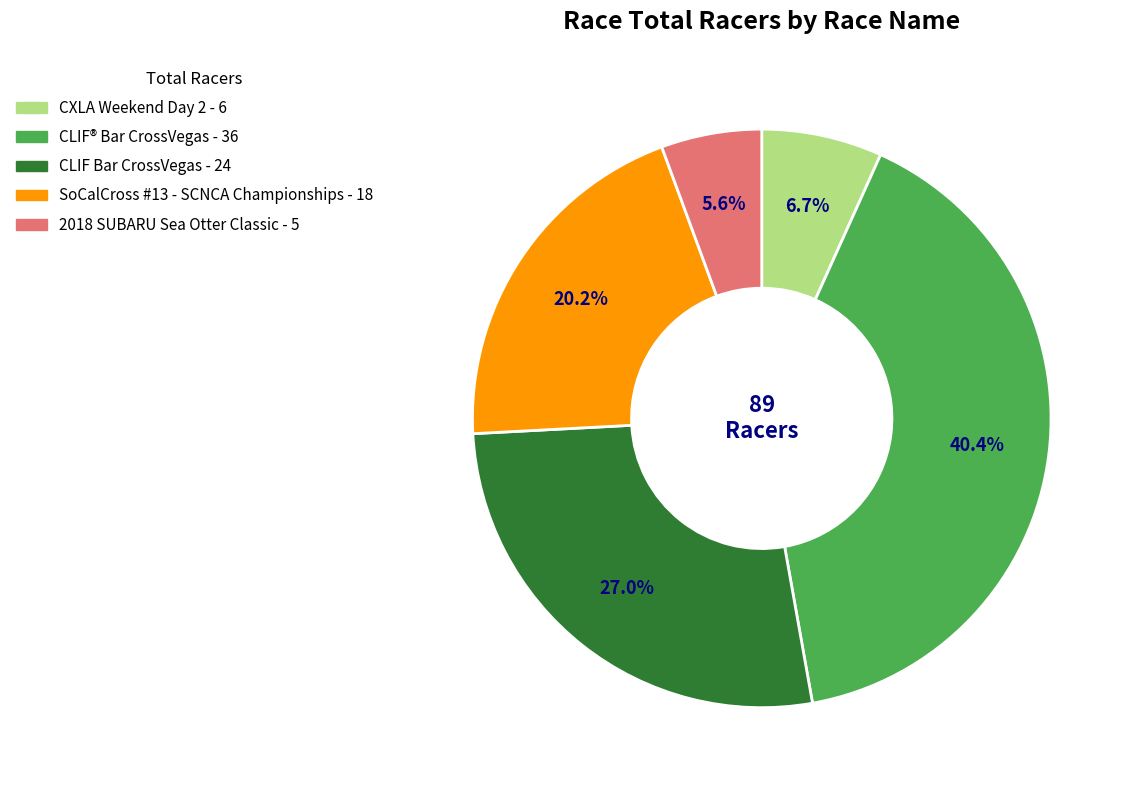

Rank the categories by value from highest to lowest.

CLIF® Bar CrossVegas, CLIF Bar CrossVegas, SoCalCross #13 - SCNCA Championships, CXLA Weekend Day 2, 2018 SUBARU Sea Otter Classic